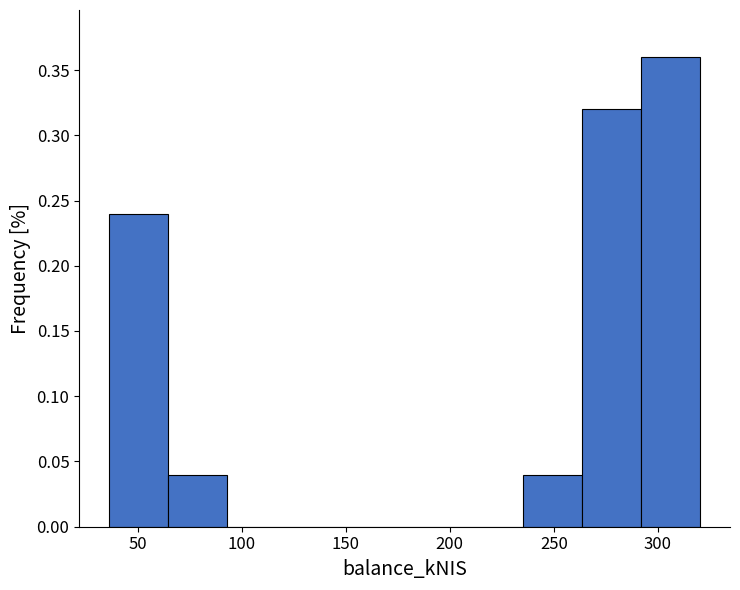

Reading left to right, list every bar in this chart as the range it spans on the x-axis followed by its height. Neither the bar edges nor the heights are printed on the chart, so give them approximately, as read against the axes.

35 to 65: 0.24
65 to 95: 0.04
95 to 120: 0
120 to 150: 0
150 to 180: 0
180 to 205: 0
205 to 235: 0
235 to 265: 0.04
265 to 290: 0.32
290 to 320: 0.36